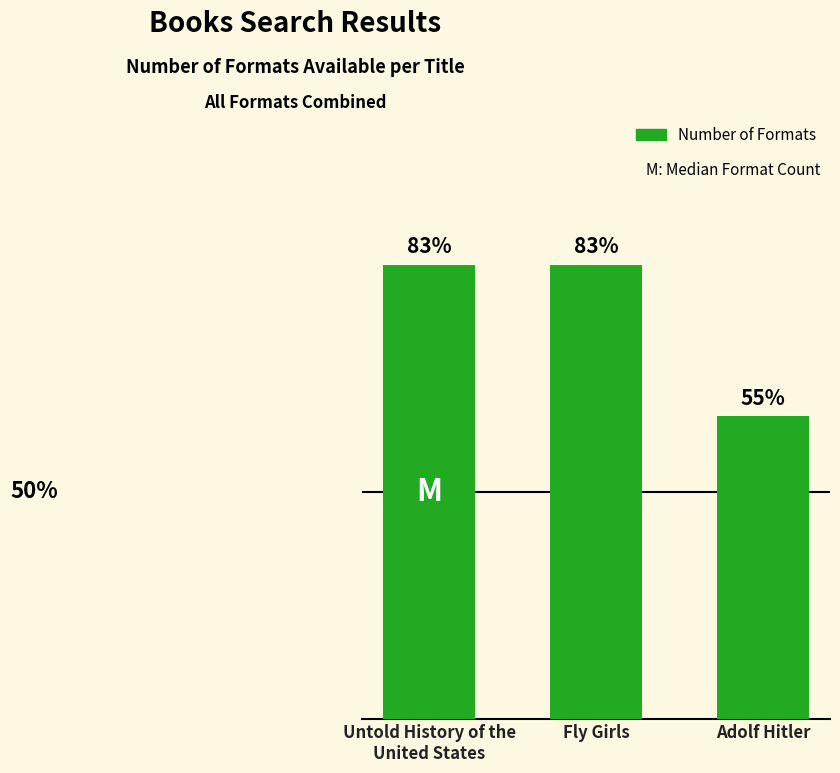

List the labels in order of value, smallest first.

Adolf Hitler, Untold History of the
United States, Fly Girls